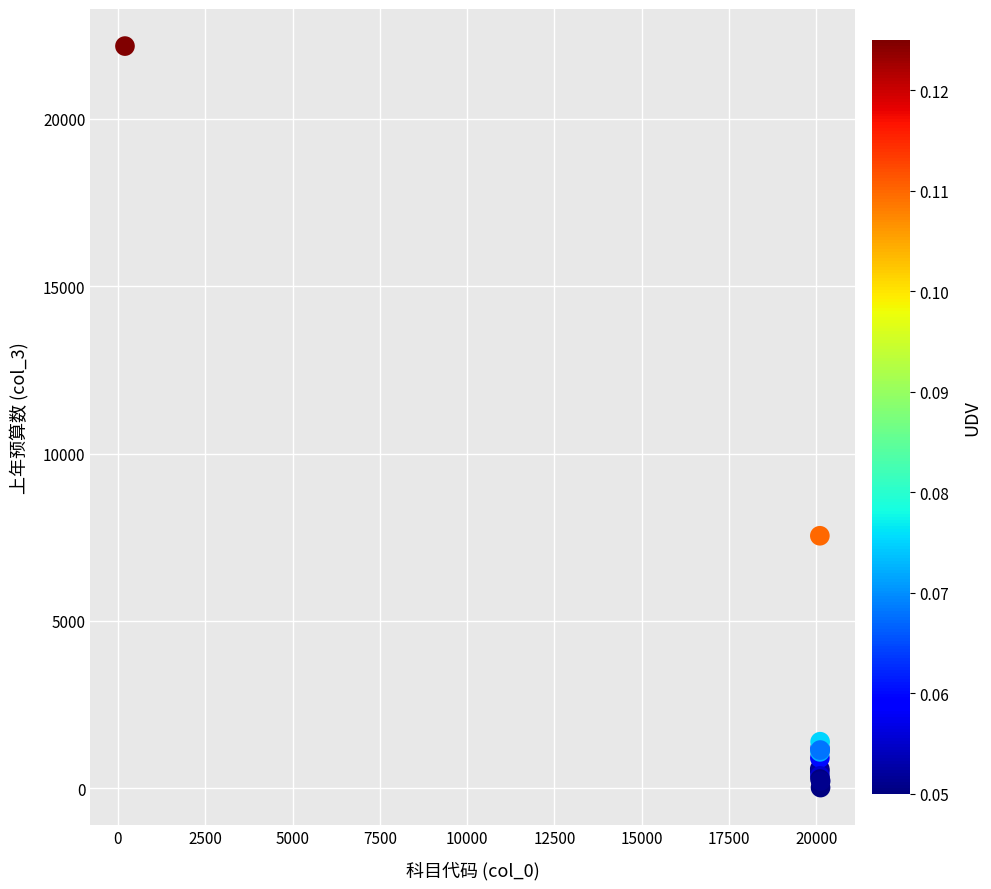

What Y value in the scatter plot is closest to 11096?

7544